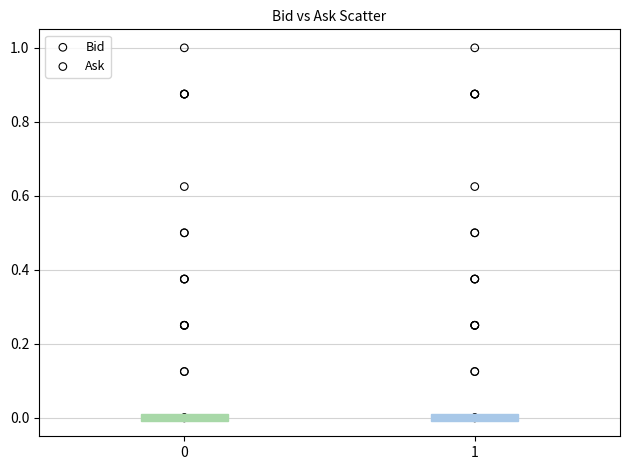

What are all the series names shown in the legend?

Bid, Ask